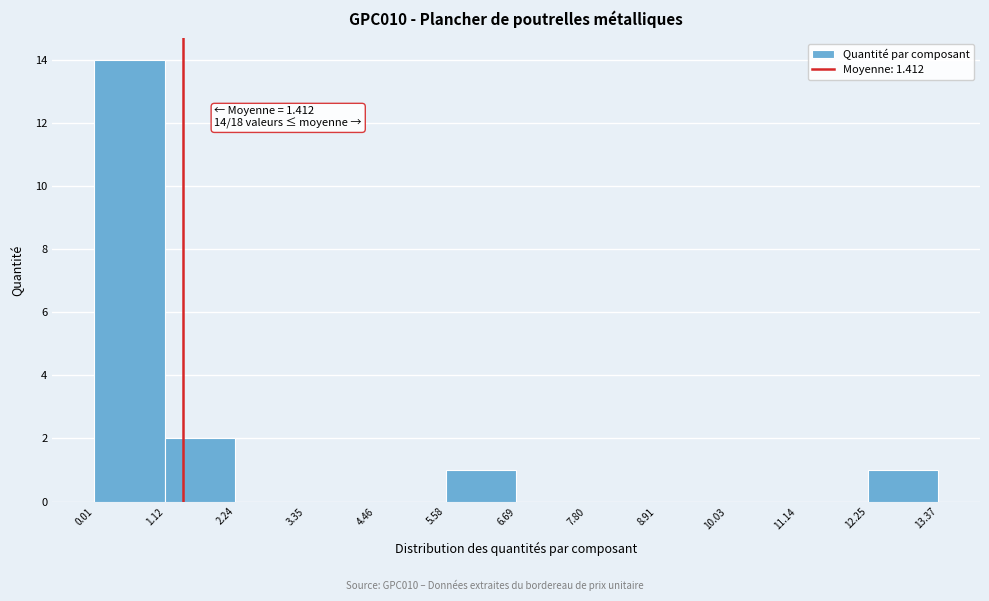

Over which range of the x-axis is the bar tallest?

0.01 to 1.12